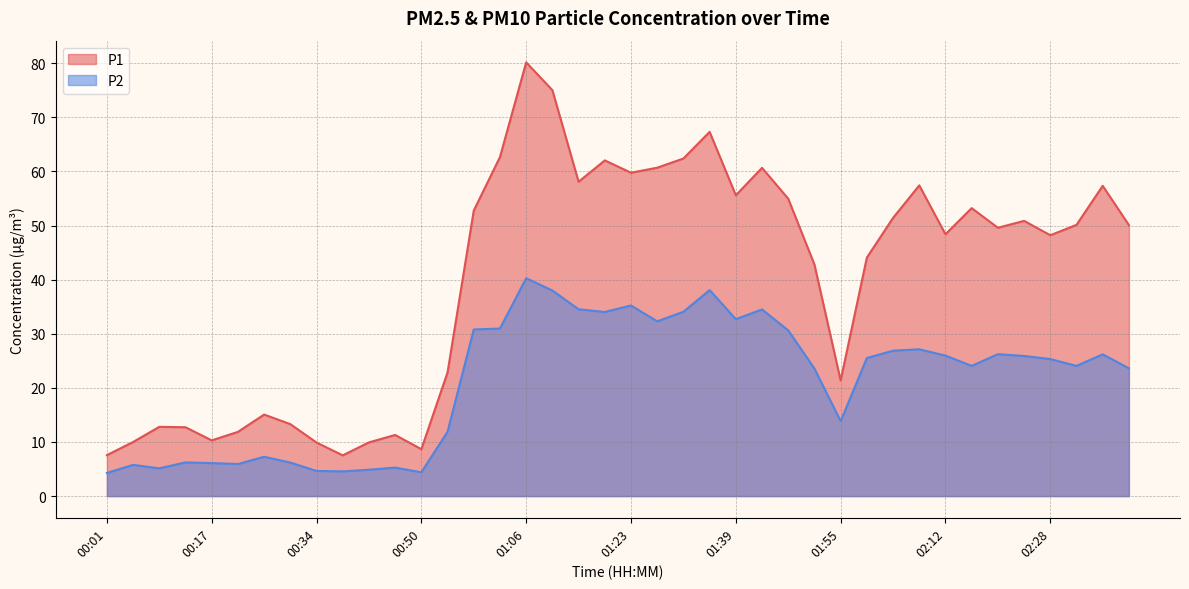

Rank the series at 02:36 from highest to lowest value.

P1, P2